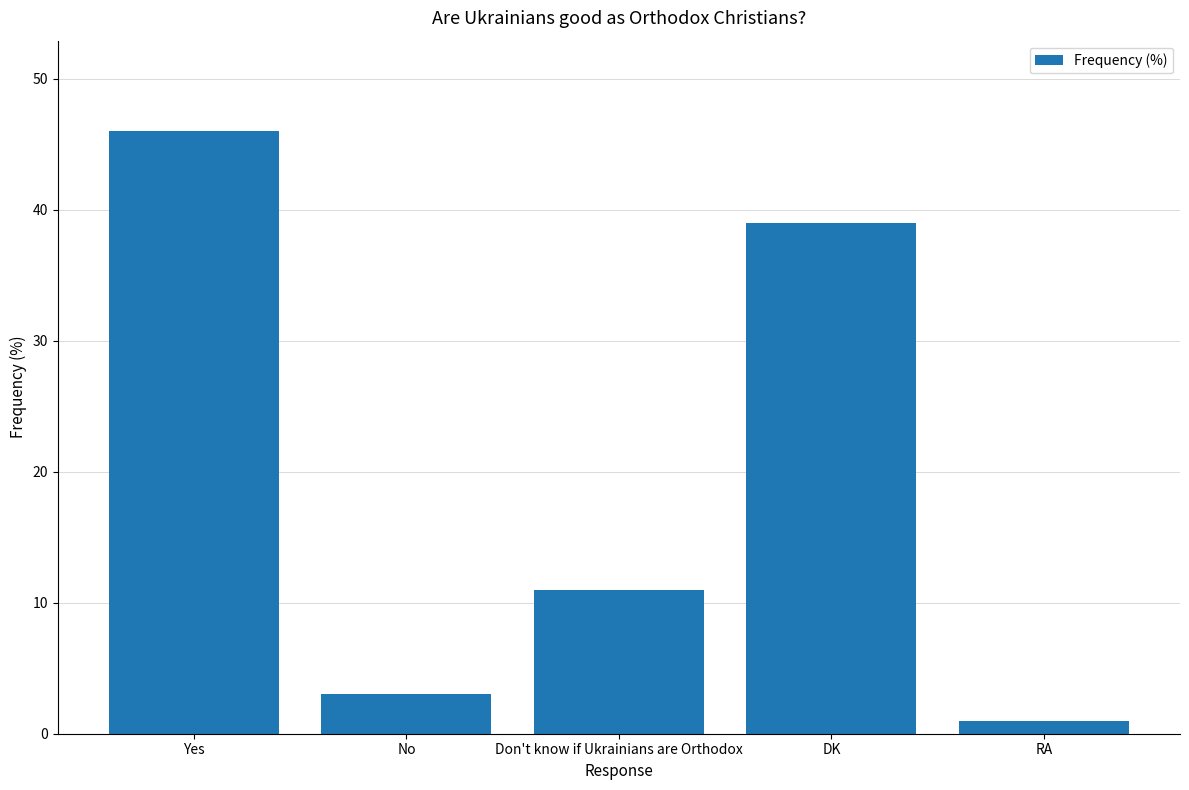

How many data points does each series have?

5